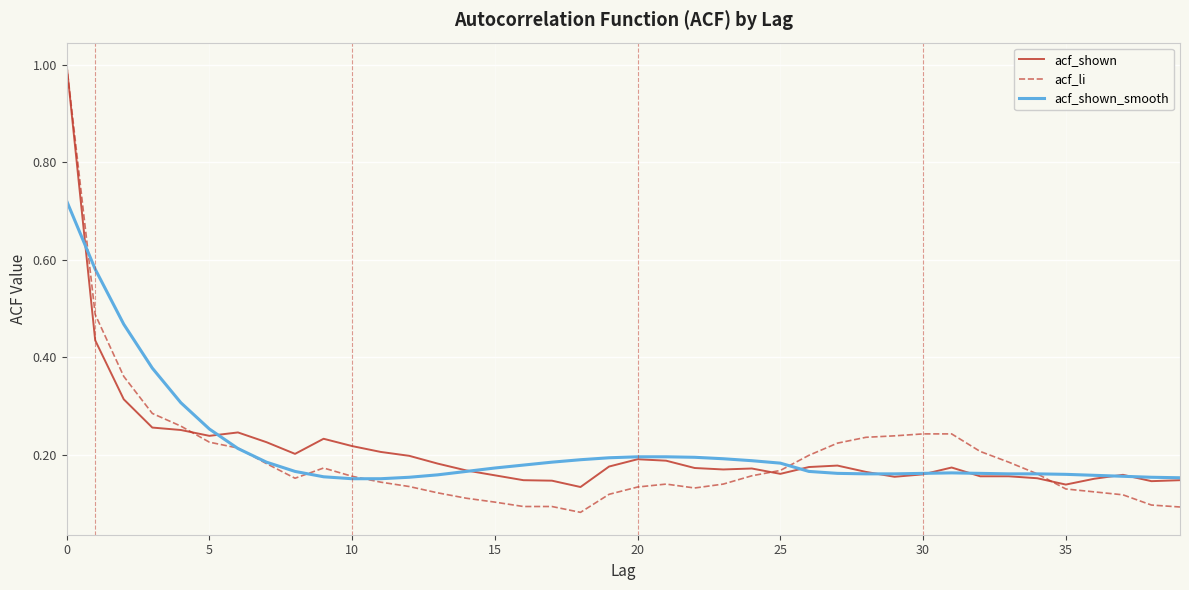

Which series has the largest range (max minus min)?

acf_li